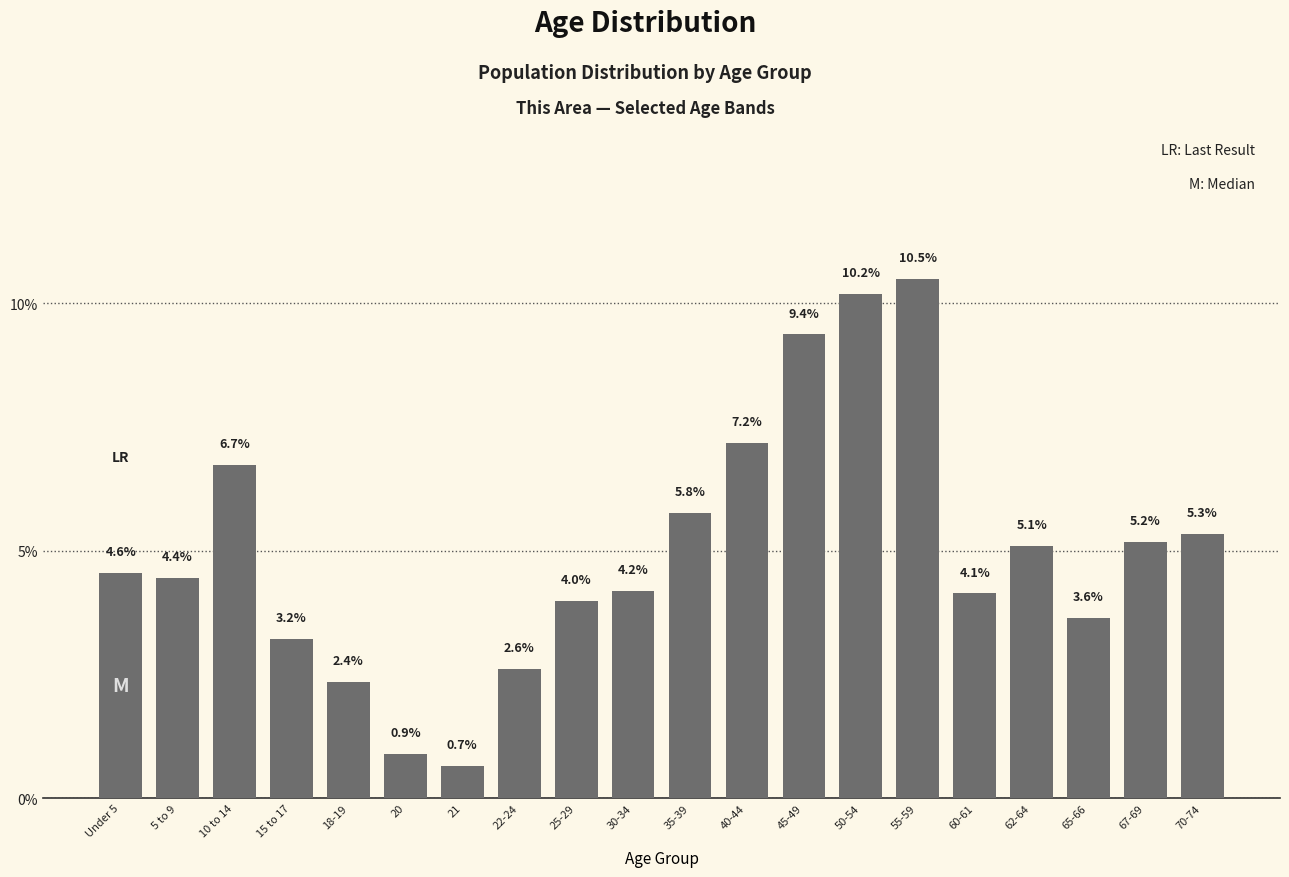

Reading left to right, transcribe all the data shown in this chart.

Under 5=4.6	5 to 9=4.4	10 to 14=6.7	15 to 17=3.2	18-19=2.4	20=0.9	21=0.7	22-24=2.6	25-29=4.0	30-34=4.2	35-39=5.8	40-44=7.2	45-49=9.4	50-54=10.2	55-59=10.5	60-61=4.1	62-64=5.1	65-66=3.6	67-69=5.2	70-74=5.3